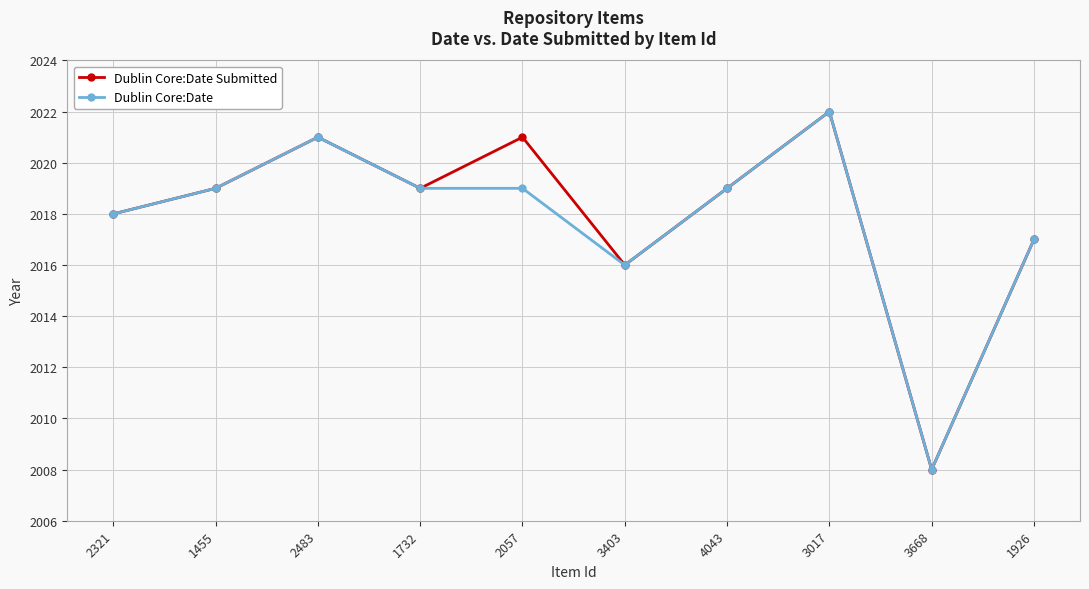

What is the value of the Dublin Core:Date point at the 3rd from the left?

2021